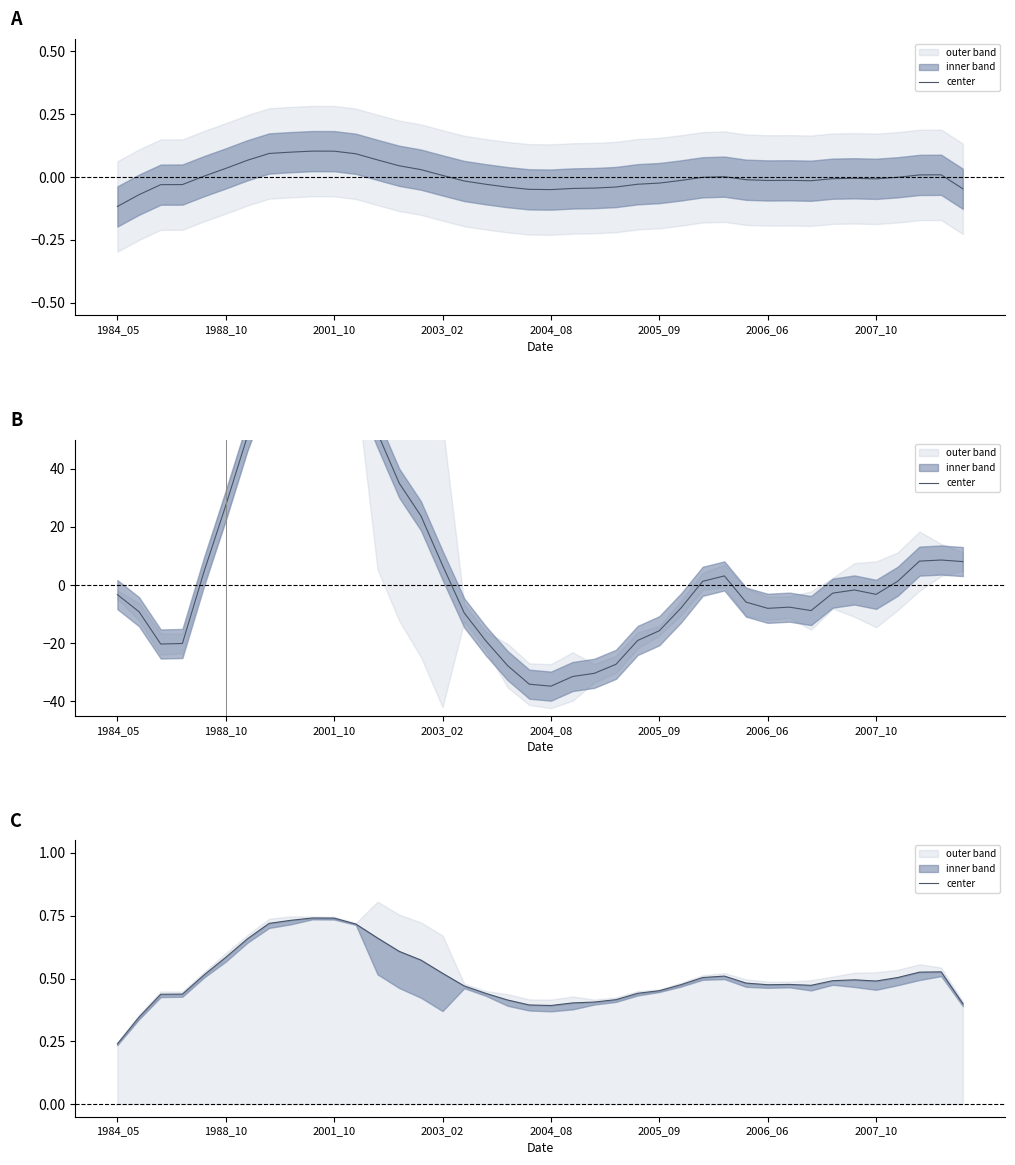

What is the difference between the second highest and minimum values?

0.5